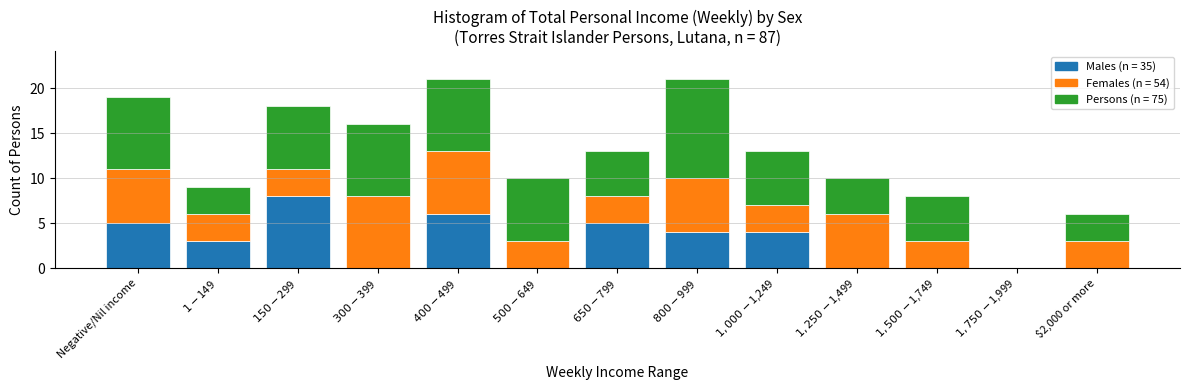

Count the number of categories in the chart.

13